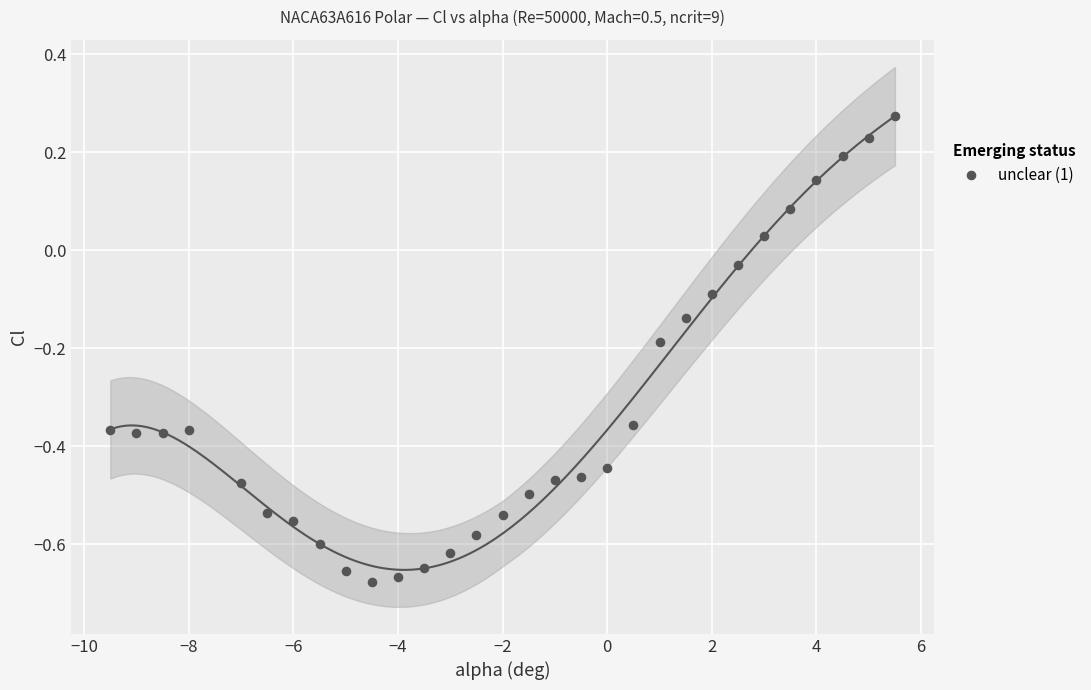

What is the range of X values (max minus min)?

15.0